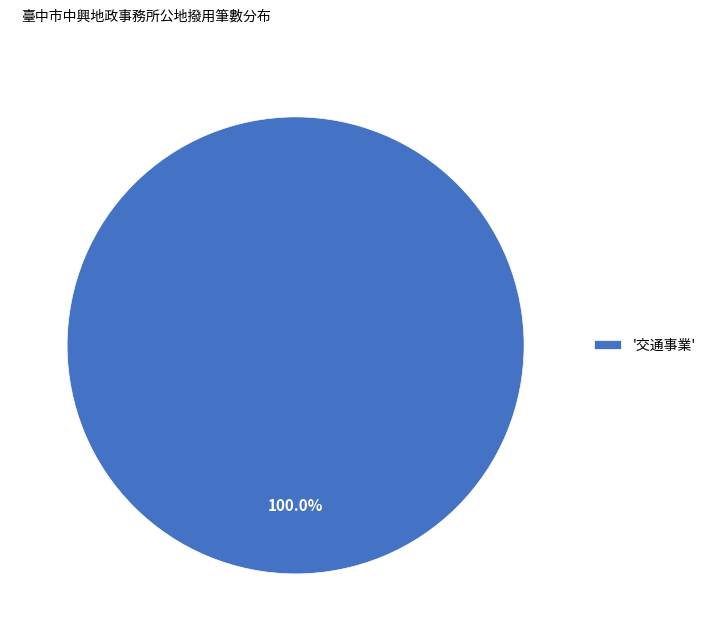

What is the majority slice?

'交通事業'